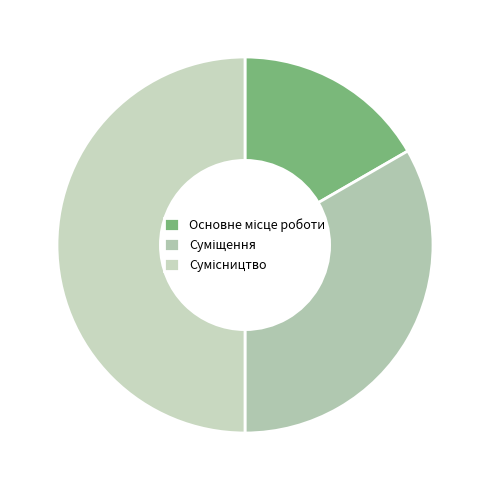

Count the number of slices in the pie.

3